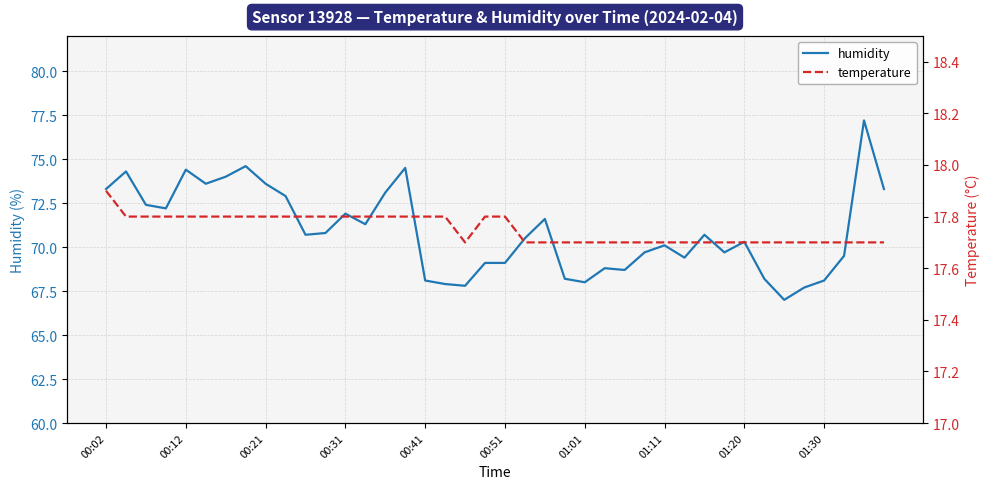

True or false: humidity has a value of 46.7 at 01:30.

False